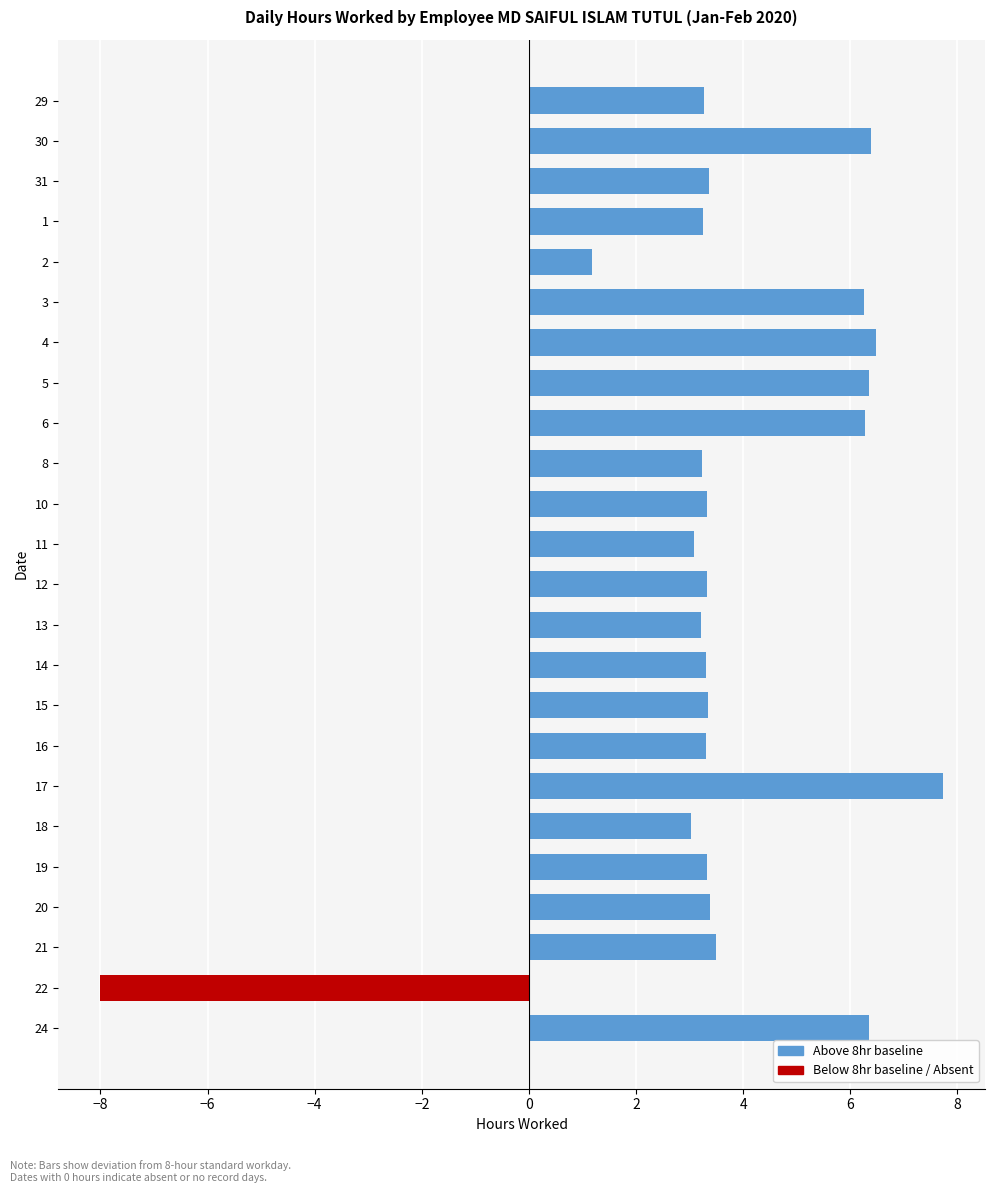

The chart shows a value of 2.0 at 19. True or false?

False